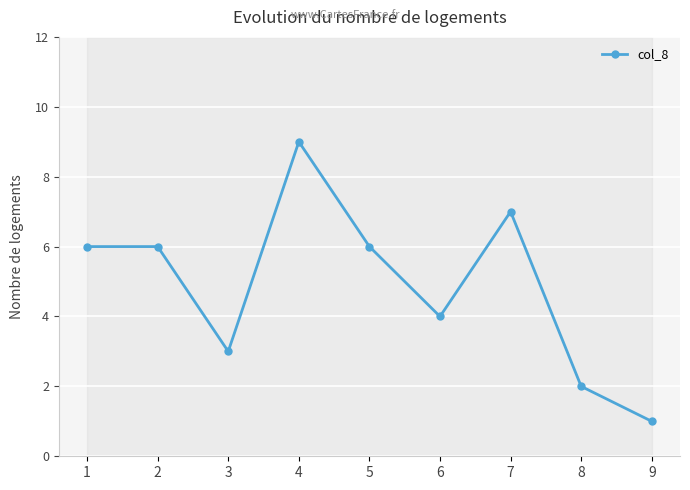

How many categories are shown in the chart?

9